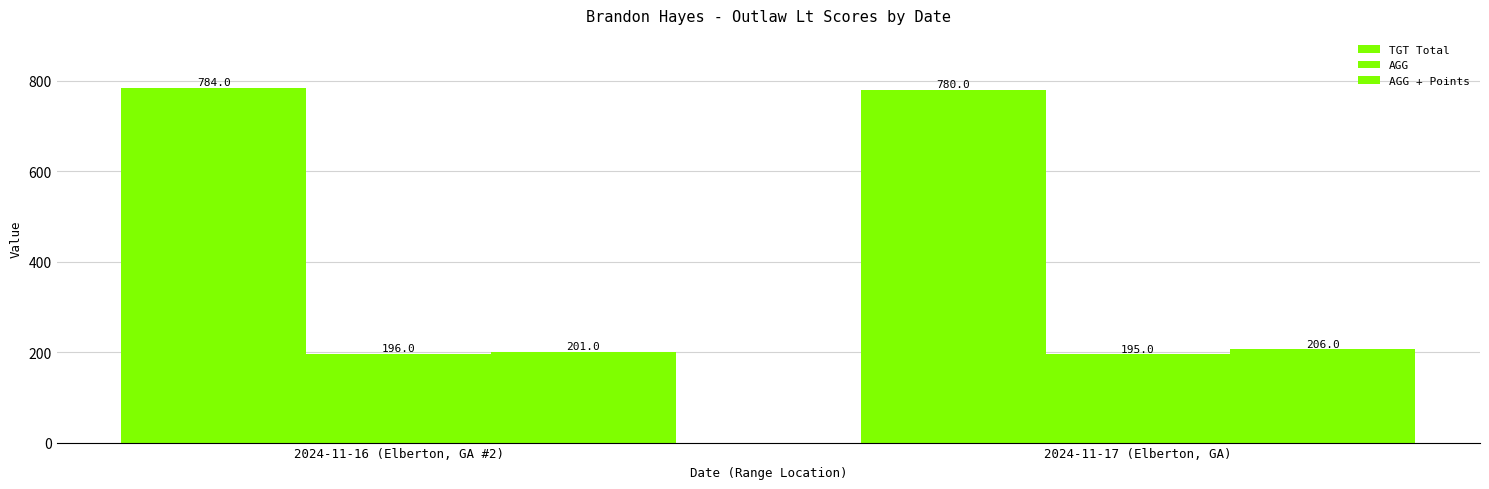

How many distinct data groups are displayed?

3